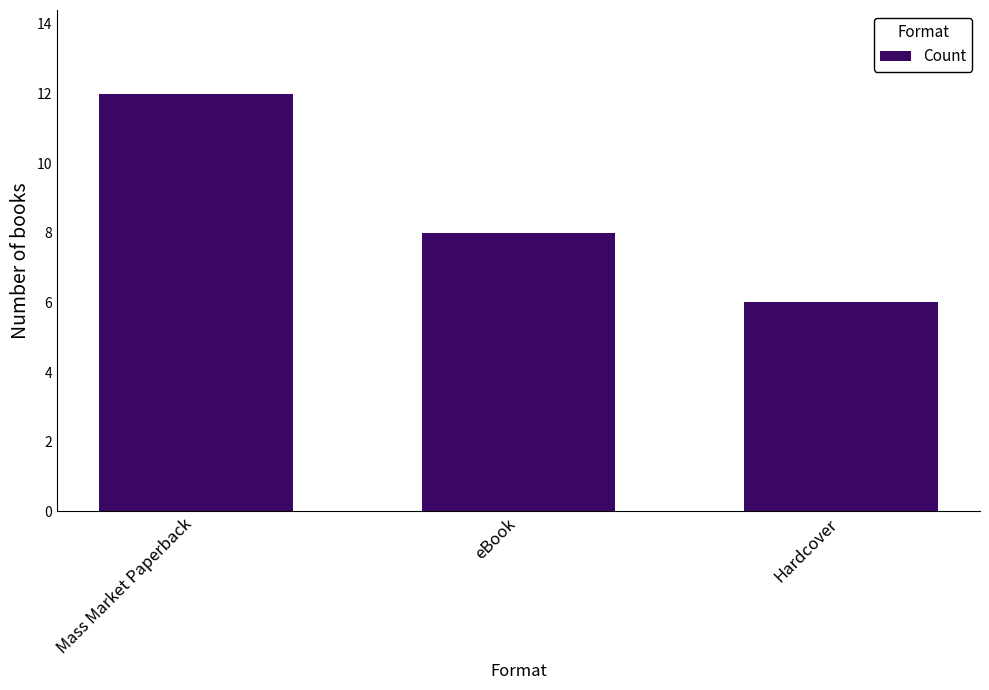

What is the label of the 2nd bar from the right?

eBook